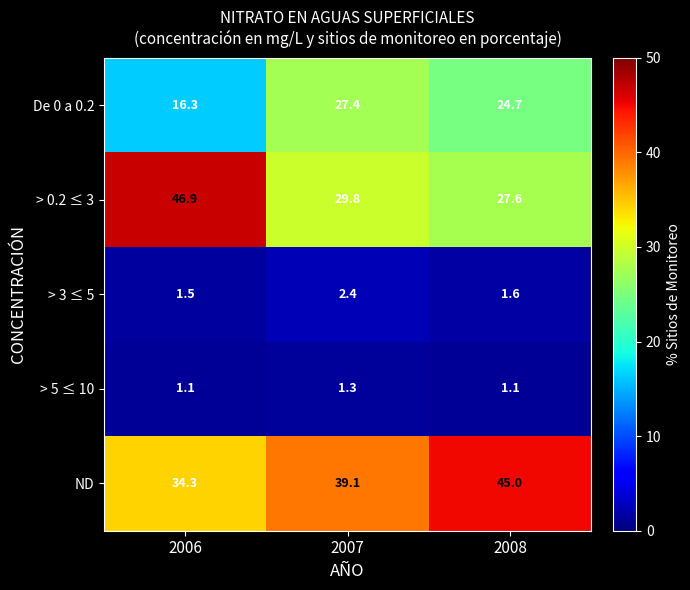

Read the > 3 ≤ 5 value at 2008.

1.6